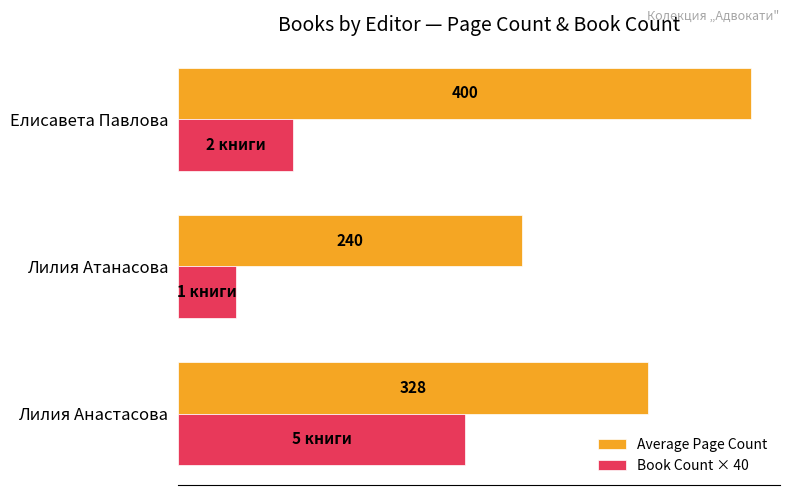

What are all the series names shown in the legend?

Average Page Count, Book Count × 40